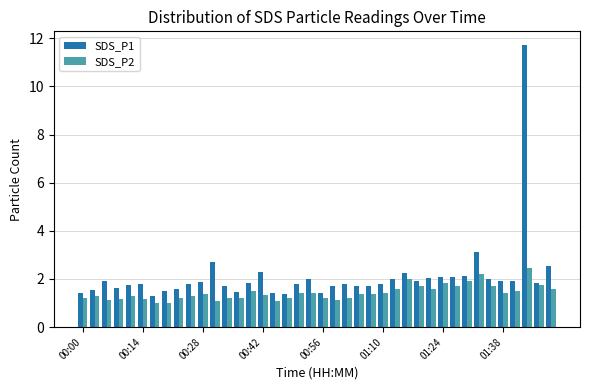

What is the minimum value shown in the chart?

1.0